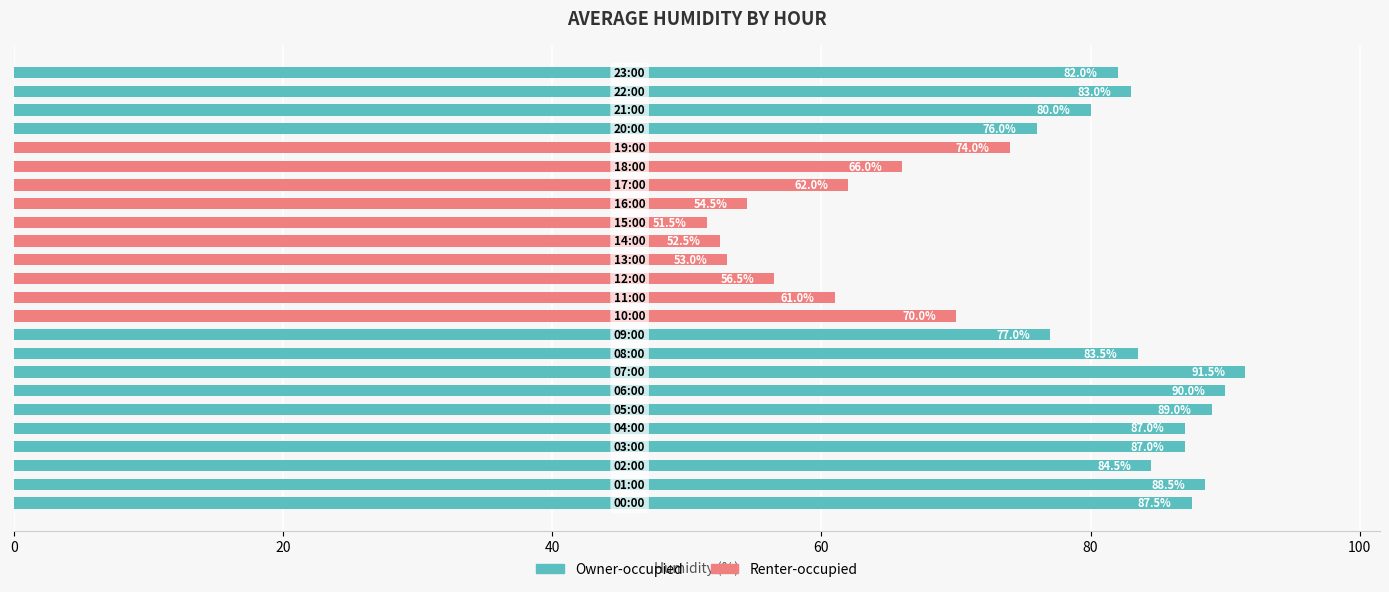

At which label is Owner-occupied closest to 45?

20